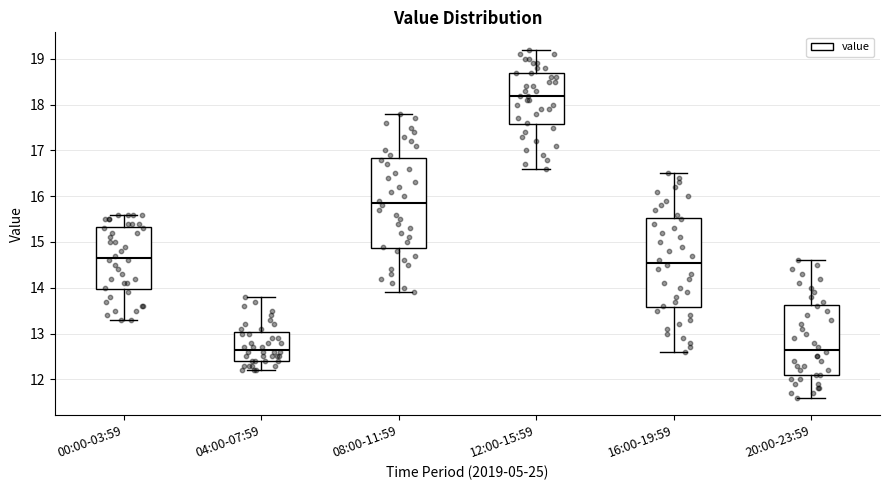

Where does the median line of the box for 16:00-19:59 sit on the y-axis? The values are not printed on the chart, so give them approximately, as read against the axis.

14.6